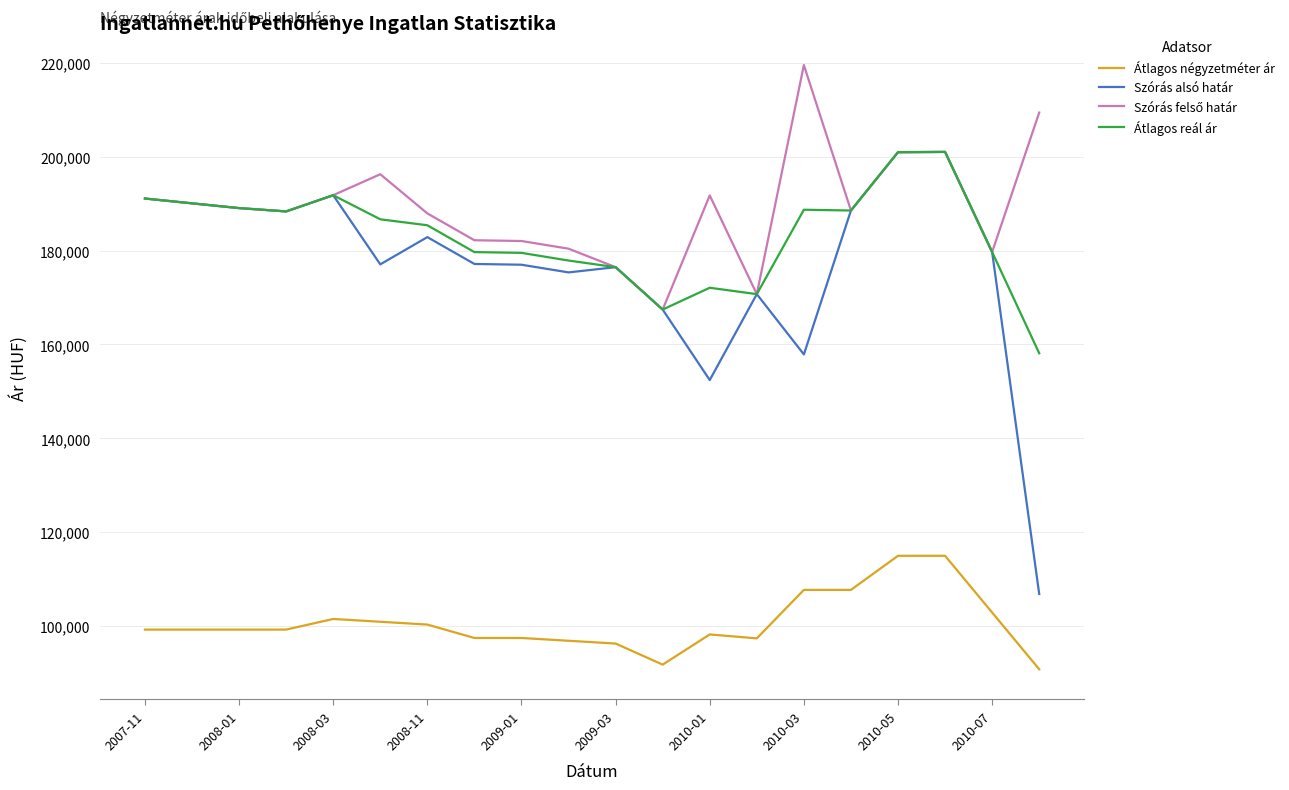

True or false: Szórás alsó határ and Átlagos négyzetméter ár intersect in this chart.

False